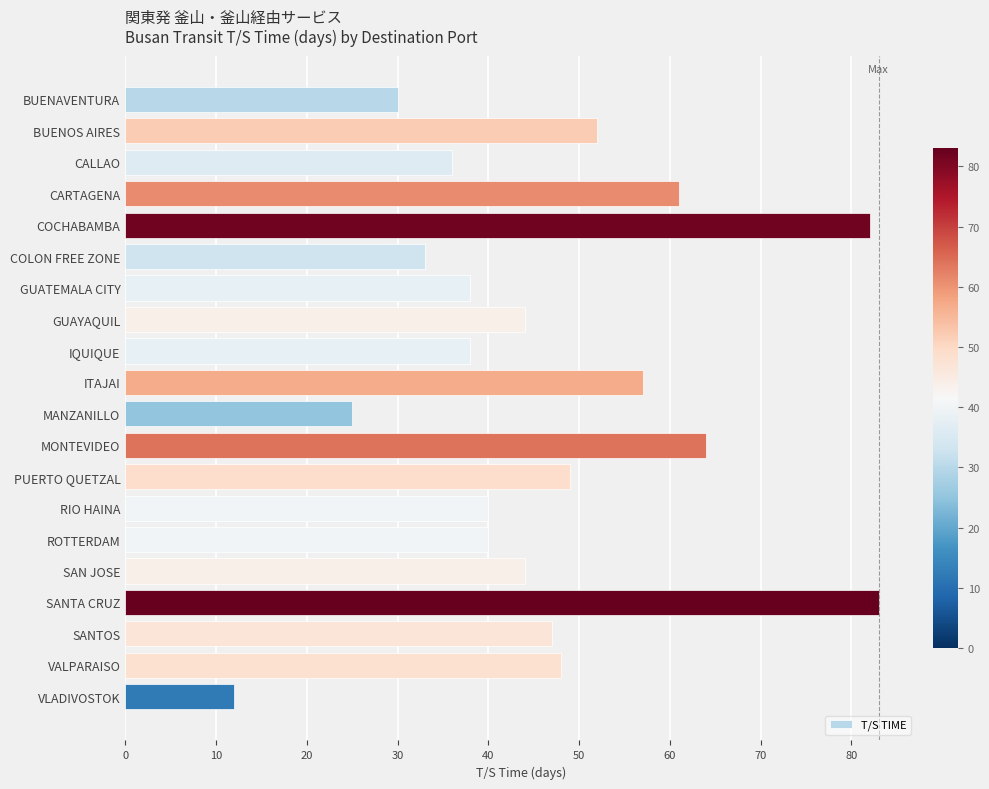

What is the change in value from GUAYAQUIL to SANTA CRUZ?

+39